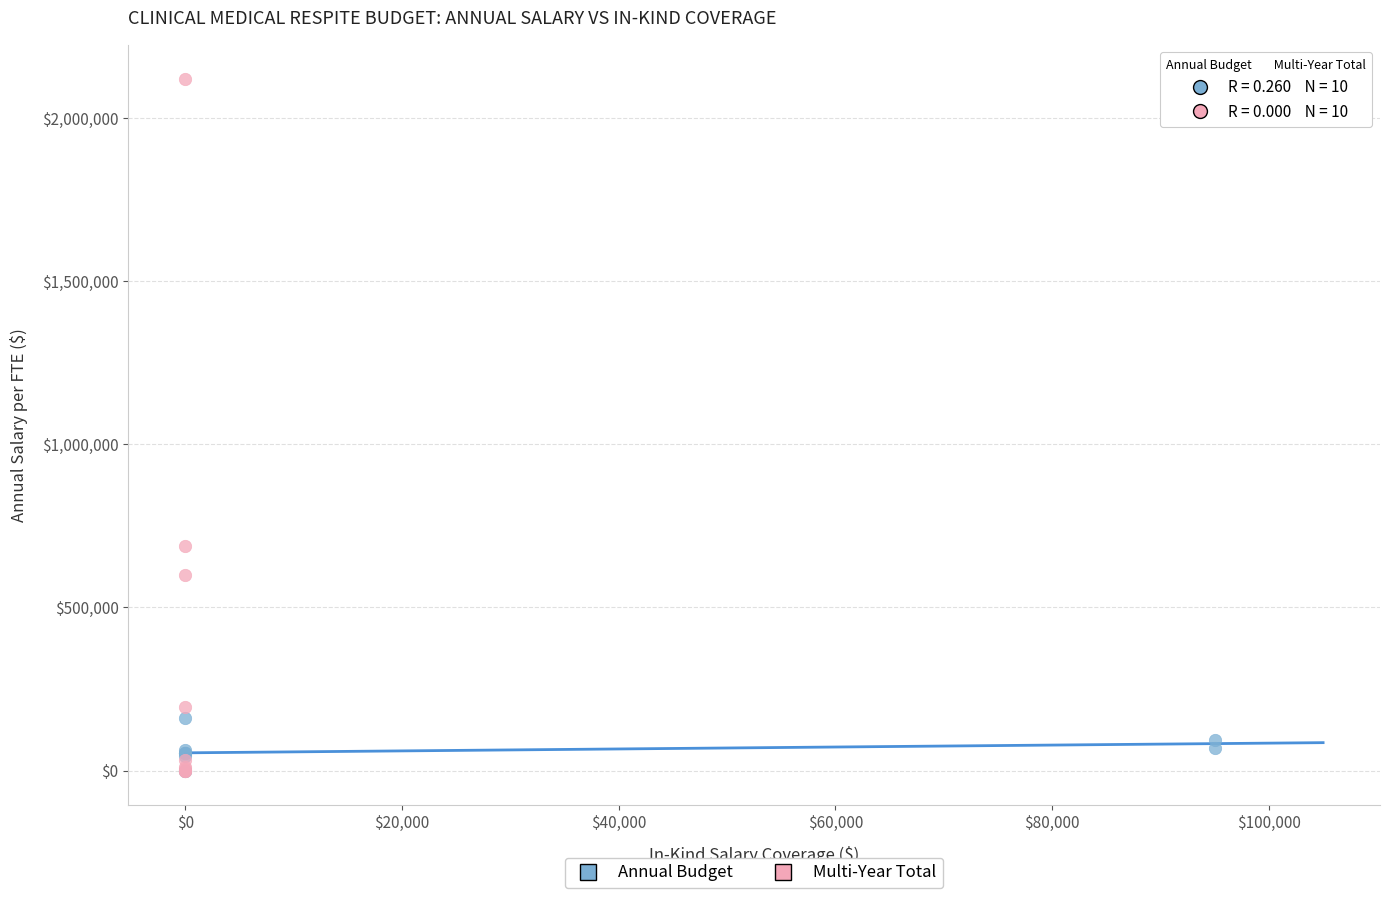

Which series has the widest spread of Y values?

Multi-Year Total